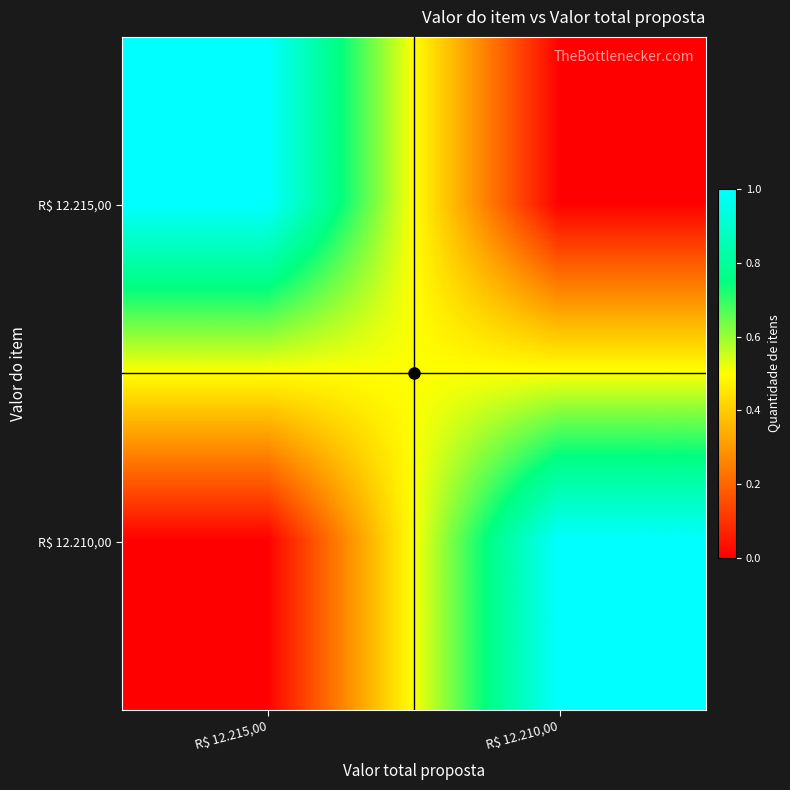

Reading left to right, transcribe all the data shown in this chart.

R$ 12.215,00: R$ 12.215,00=1	R$ 12.210,00=0
R$ 12.210,00: R$ 12.215,00=0	R$ 12.210,00=1